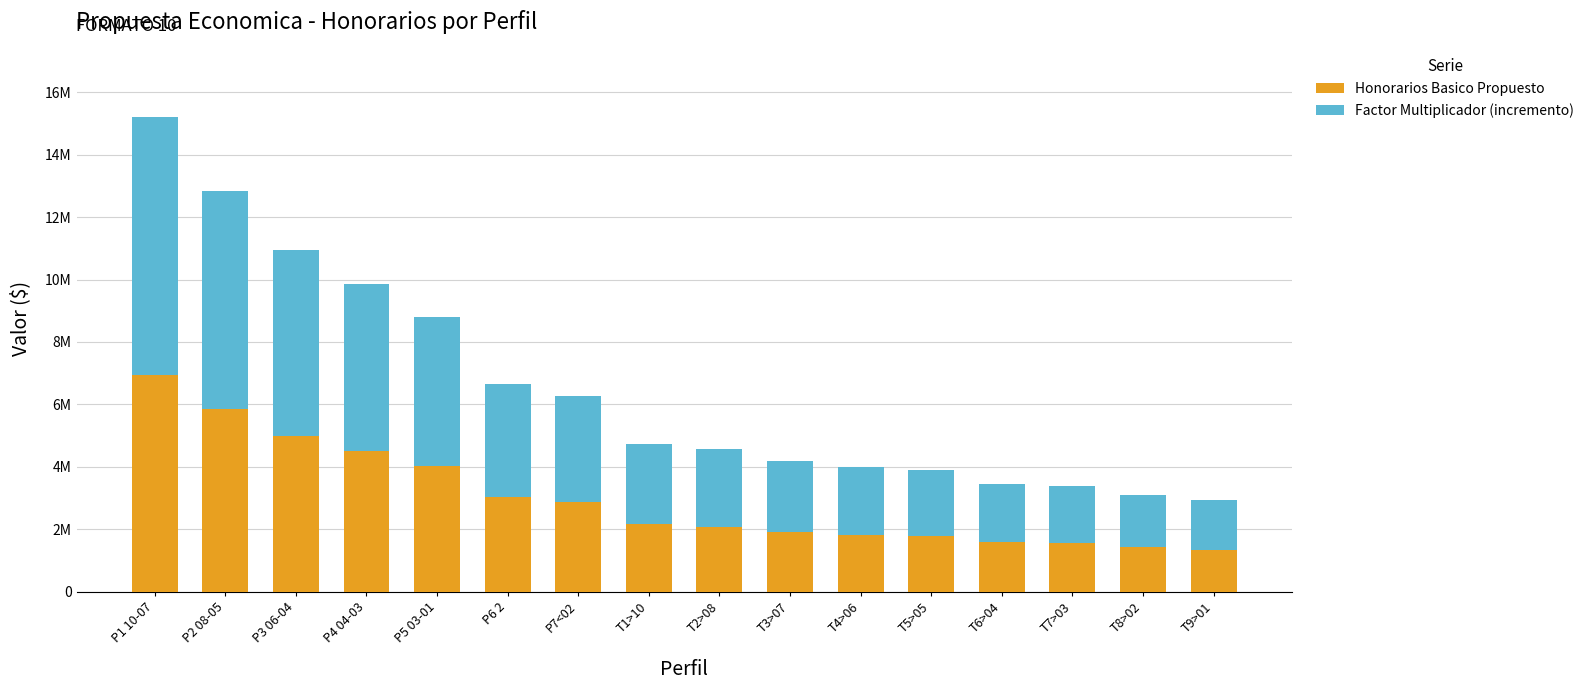

Is it true that Factor Multiplicador (incremento) equals 2282230 at T3>07?

True